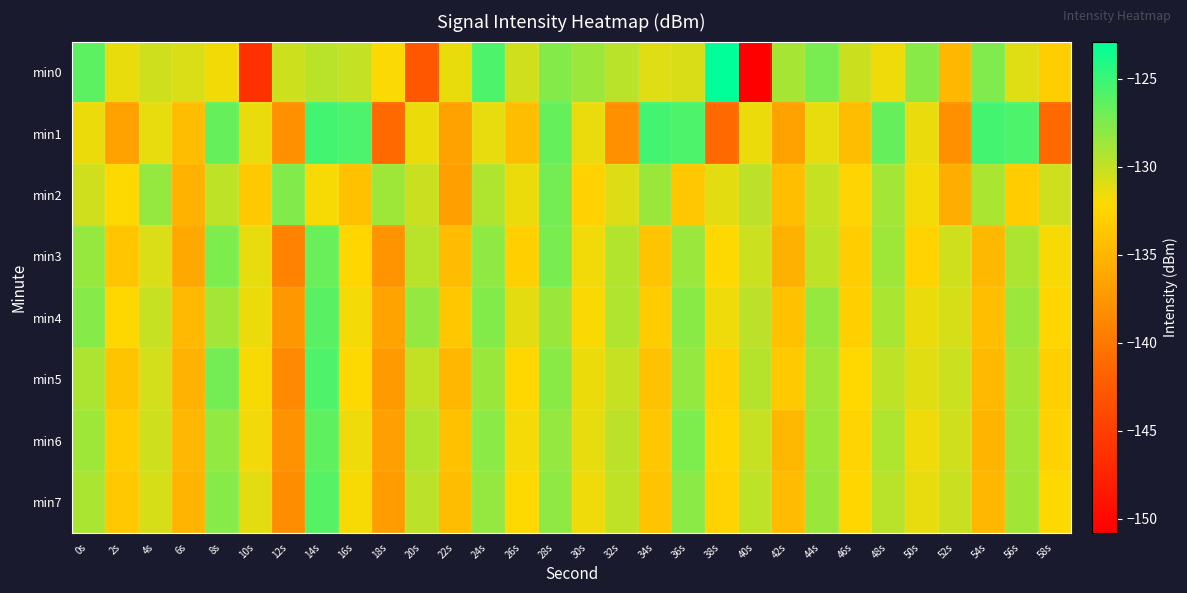

At which category is the sum across all series the highest?

14s